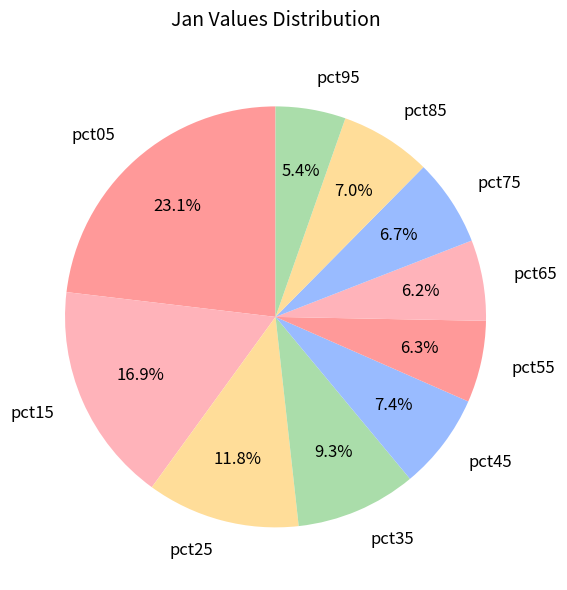

Which category has the biggest portion of the pie?

pct05